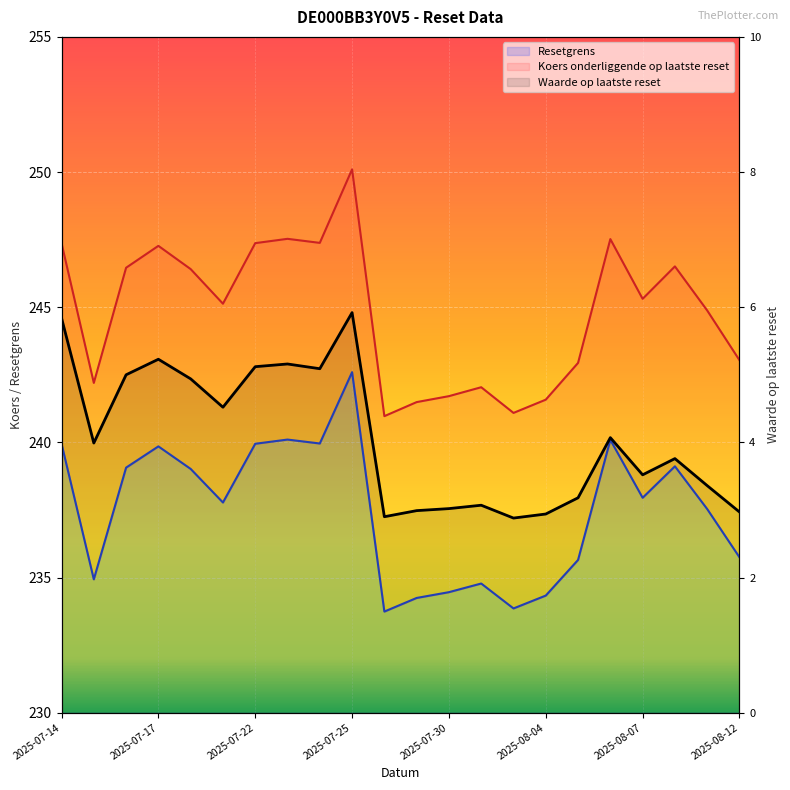

Where does the Koers onderliggende op laatste reset series first go above 245?

2025-07-14